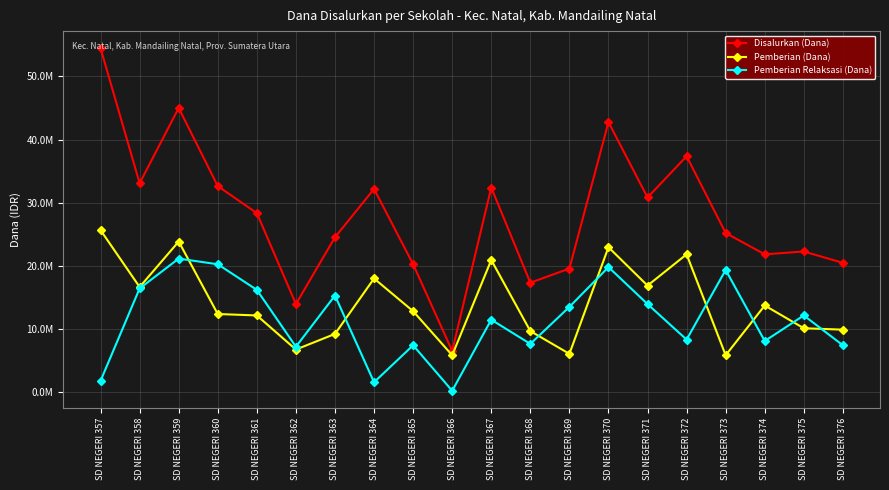

Reading left to right, what are all the values shown in this chart?

Disalurkan (Dana): 54450000	33075000	45000000	32625000	28350000	13950000	24525000	32175000	20250000	6525000	32400000	17325000	19575000	42750000	30825000	37350000	25200000	21825000	22275000	20475000
Pemberian (Dana): 25650000	16650000	23850000	12375000	12150000	6750000	9225000	18000000	12825000	5850000	20925000	9675000	6075000	22950000	16875000	21825000	5850000	13725000	10125000	9900000
Pemberian Relaksasi (Dana): 1800000	16425000	21150000	20250000	16200000	7200000	15300000	1575000	7425000	225000	11475000	7650000	13500000	19800000	13950000	8325000	19350000	8100000	12150000	7425000